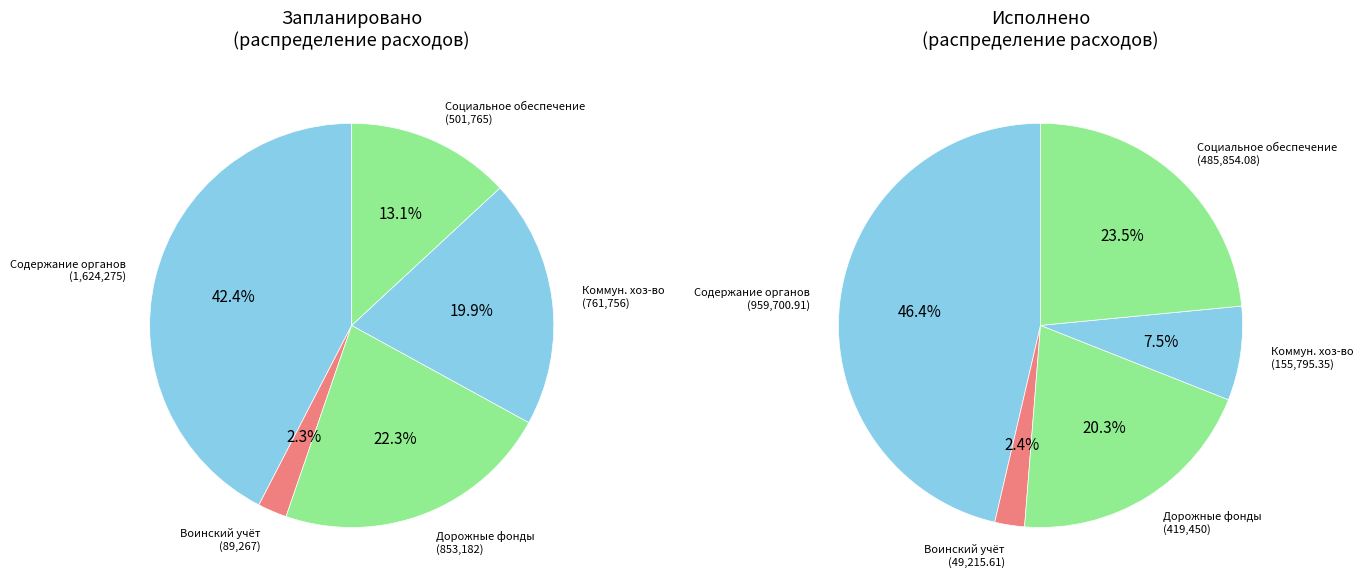

True or false: Поддержка коммунального хозяйства accounts for 8% of the total.

True